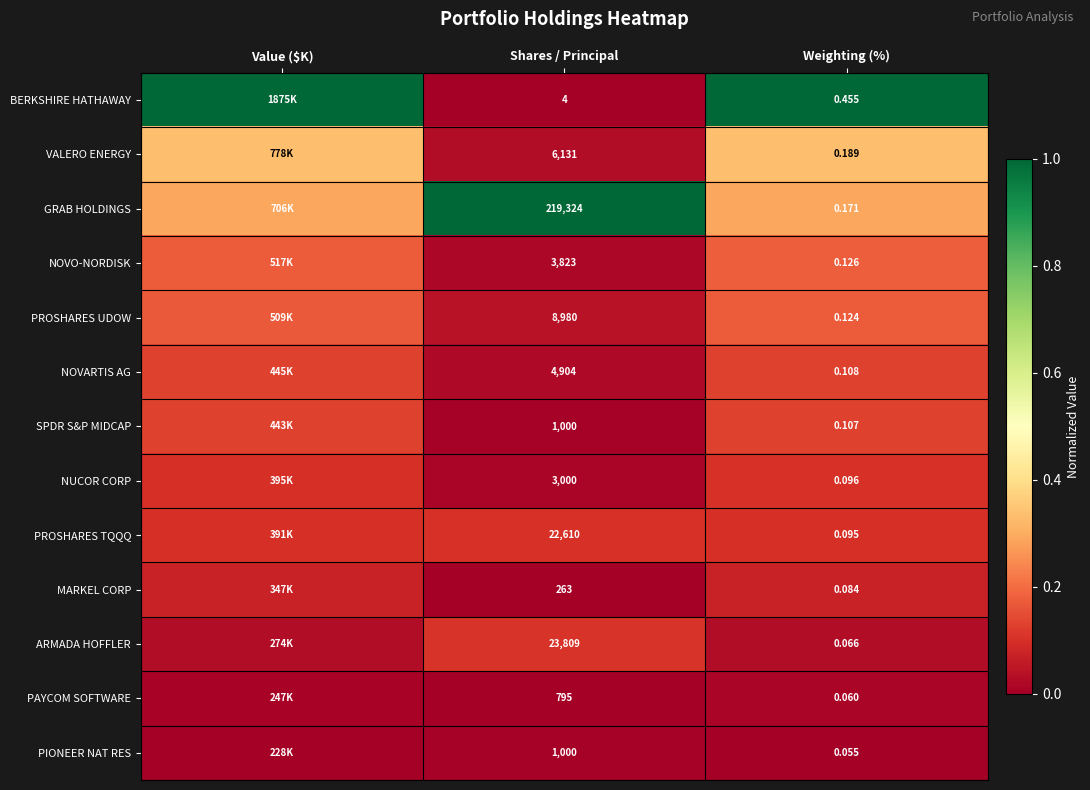

Is the value of PROSHARES UDOW at Weighting (%) greater than the value of ARMADA HOFFLER at Shares / Principal?

No